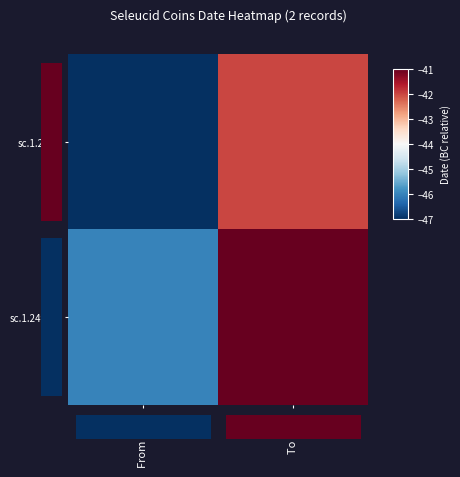

At how many categories does at least one series exceed -43?

1